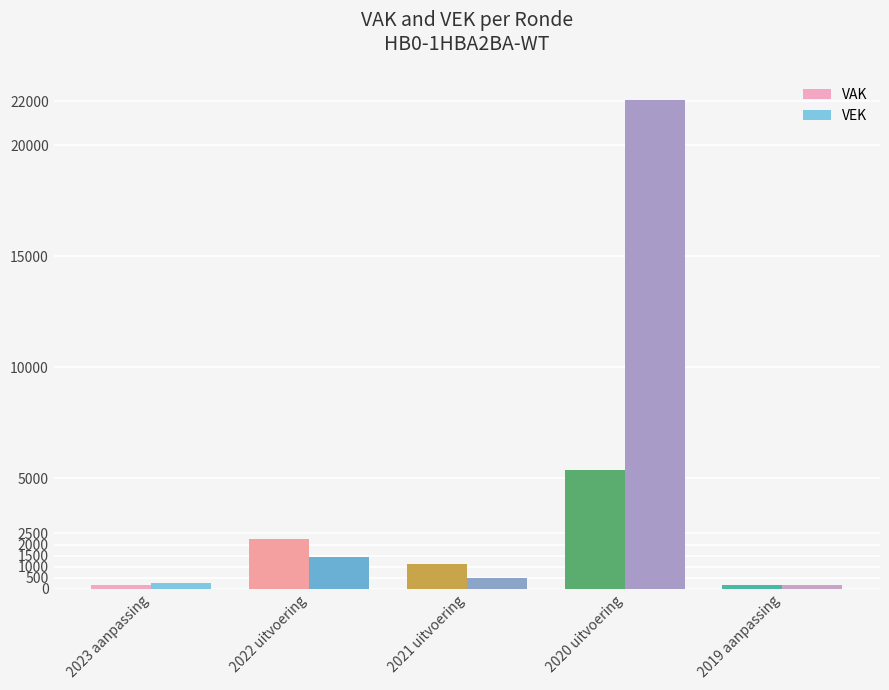

The VEK series shows 2356 at 2022 uitvoering. True or false?

False